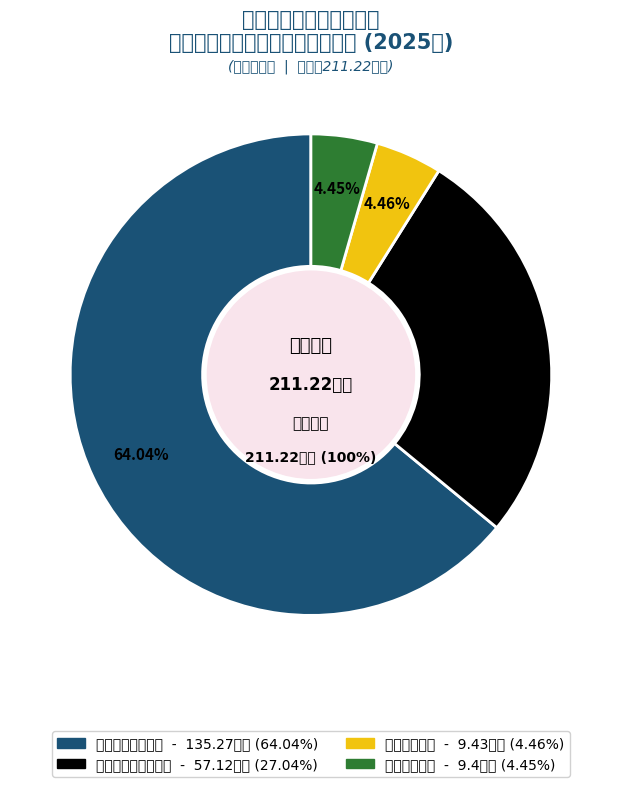

How many slices are in this pie chart?

4